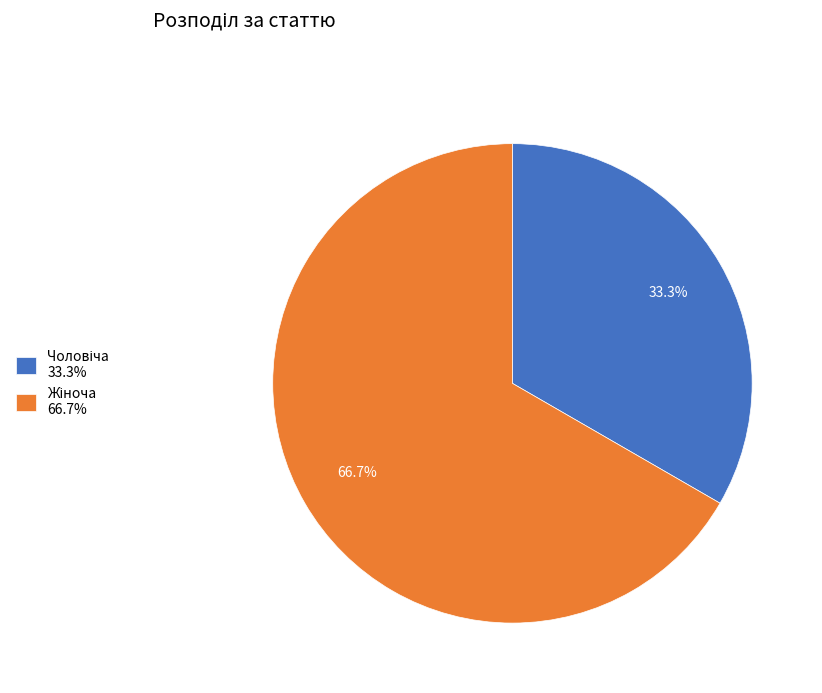

Which category has the smallest portion of the pie?

Чоловіча